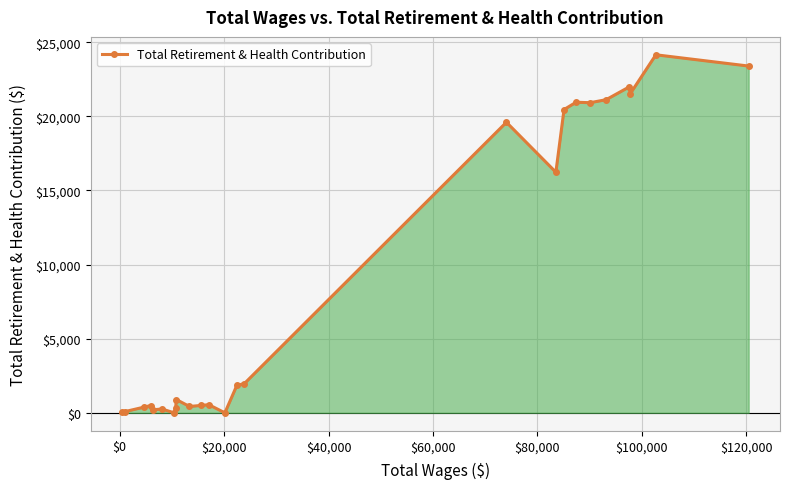

What is the maximum value shown in the chart?

24148